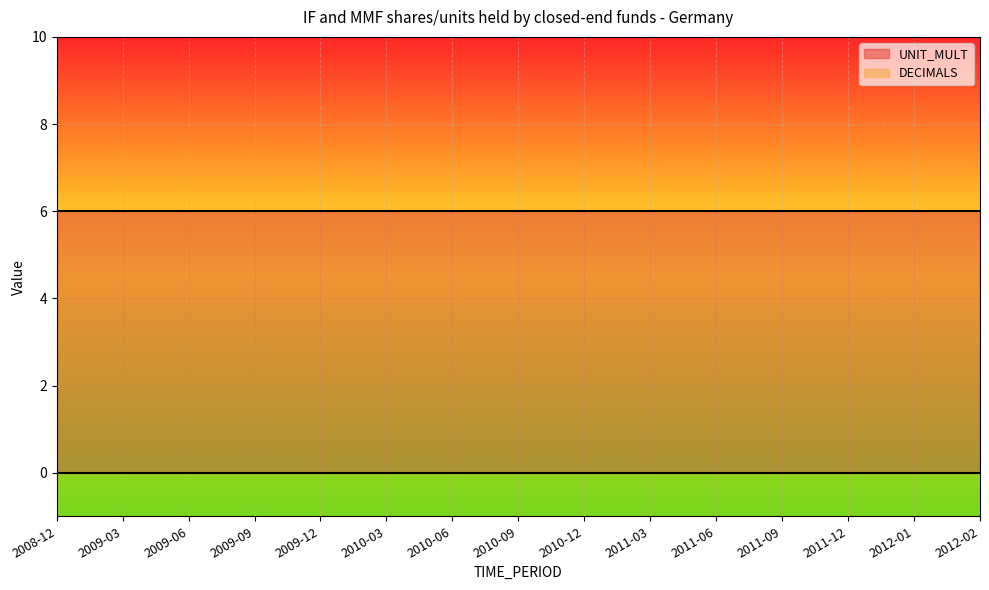

Count the number of categories in the chart.

15